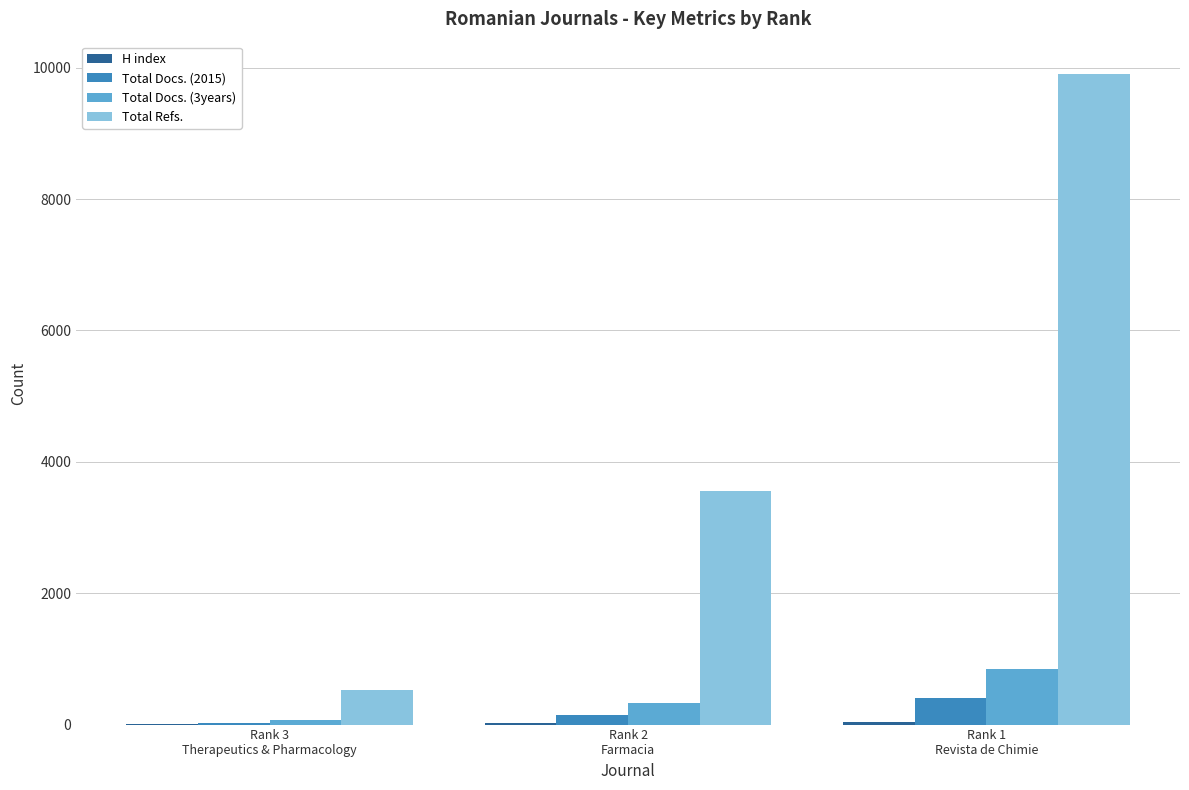

Is it true that Total Docs. (2015) equals 24 at Rank 3
Therapeutics & Pharmacology?

True